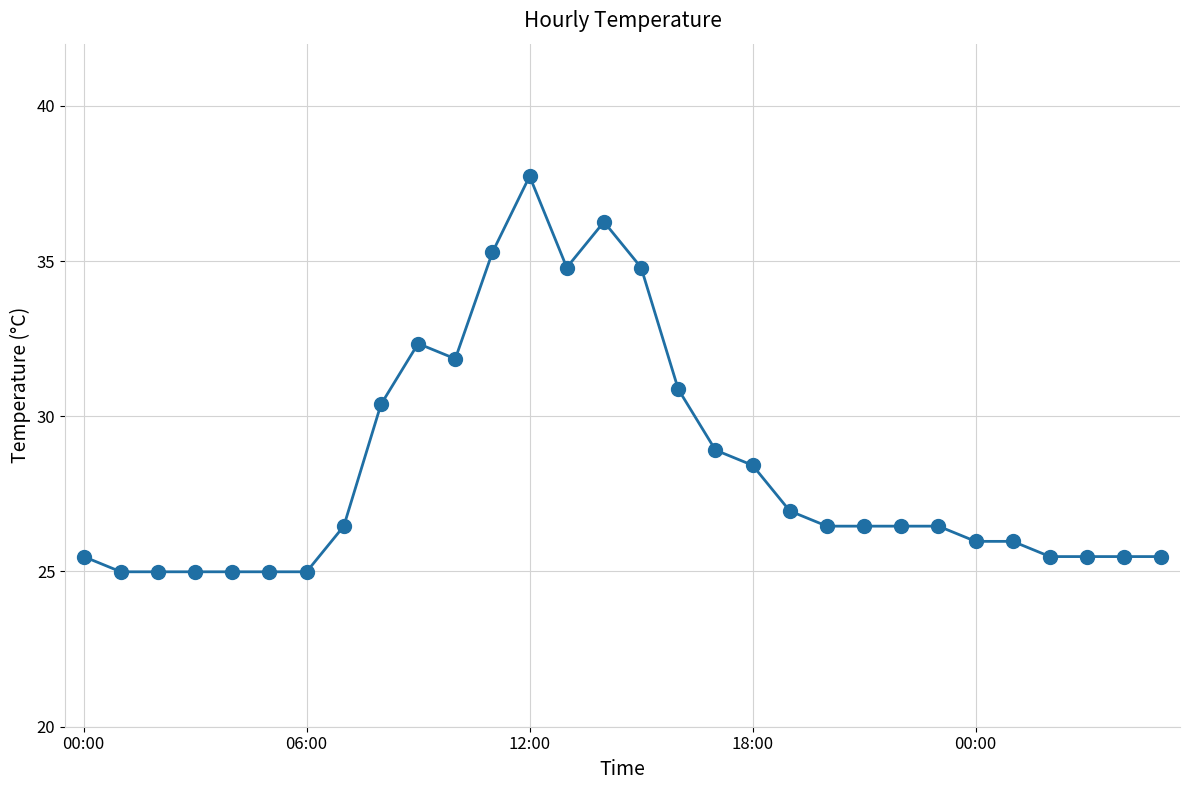

True or false: there are more than 2 points higher than both neighbors.

True